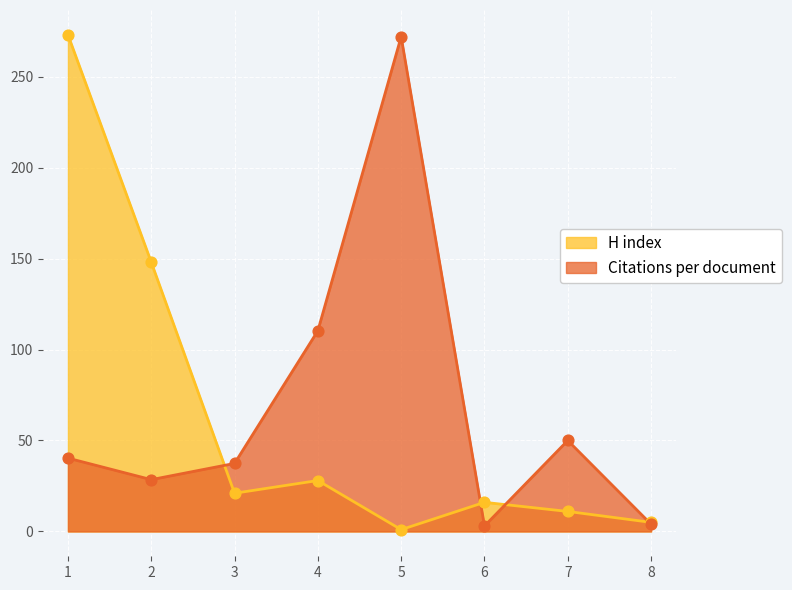

What is the total value across all series at 5?

273.0